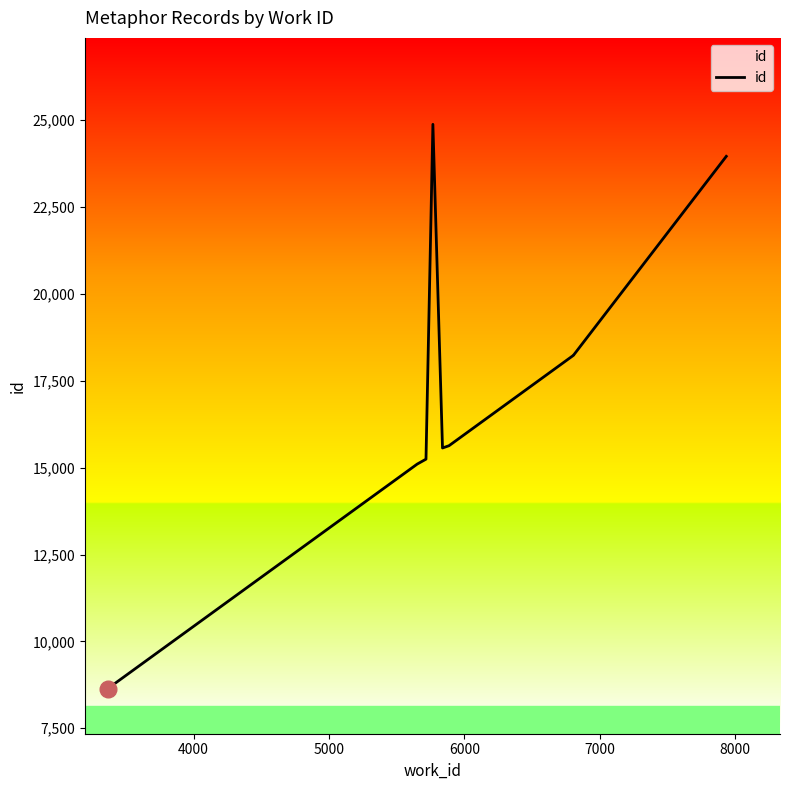

How many data points are less than 15632?

5